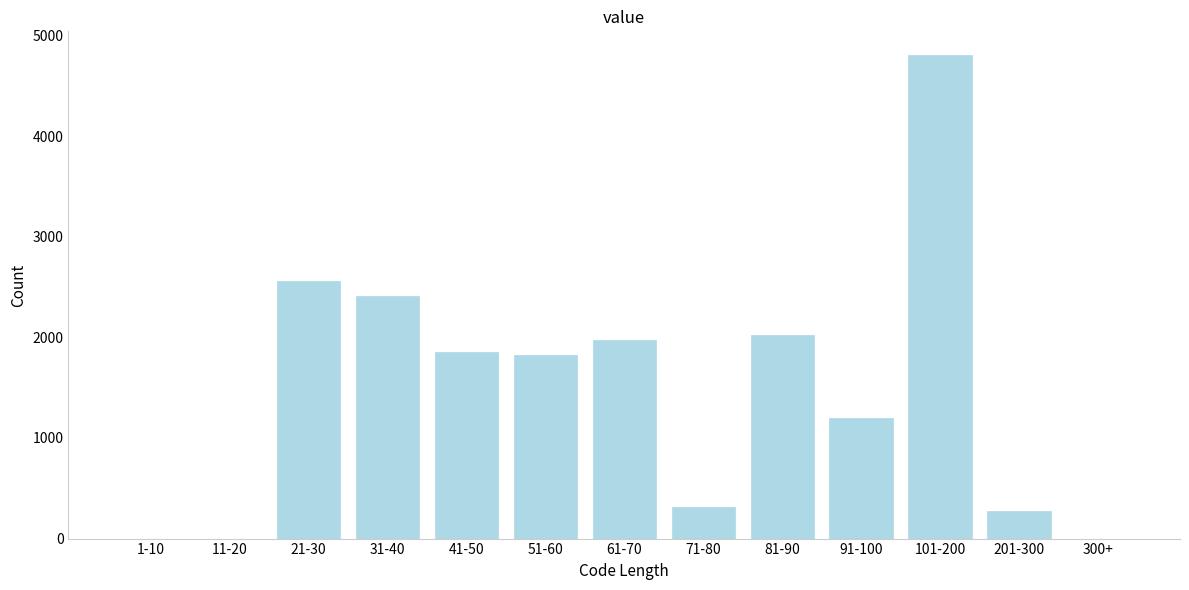

Reading left to right, what are all the values shown in this chart?

1-10=0	11-20=0	21-30=2560	31-40=2410	41-50=1850	51-60=1820	61-70=1970	71-80=310	81-90=2020	91-100=1200	101-200=4800	201-300=270	300+=0